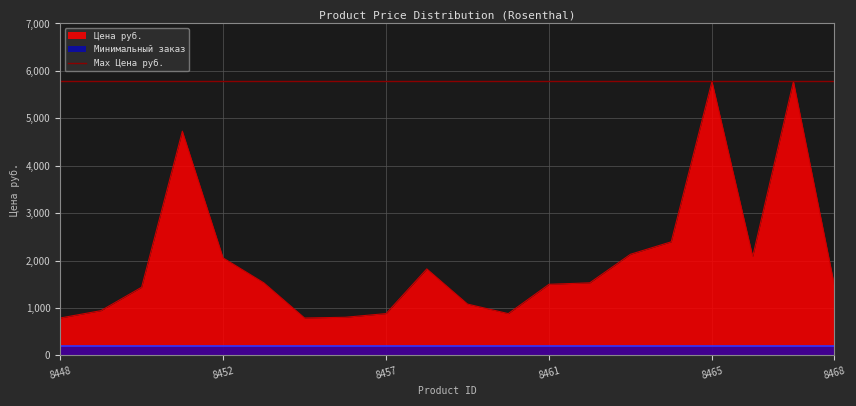

True or false: Цена руб. has a value of 5778.3 at 8465.

True